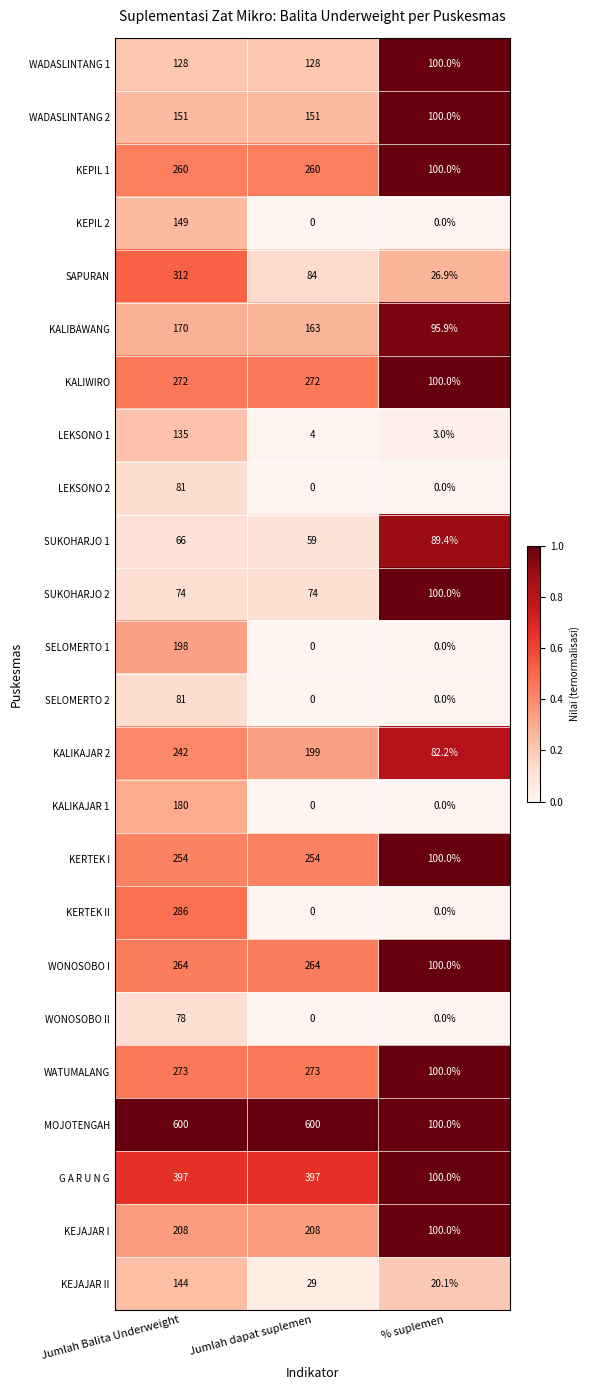

Where does the SAPURAN series first go above 84?

Jumlah Balita Underweight